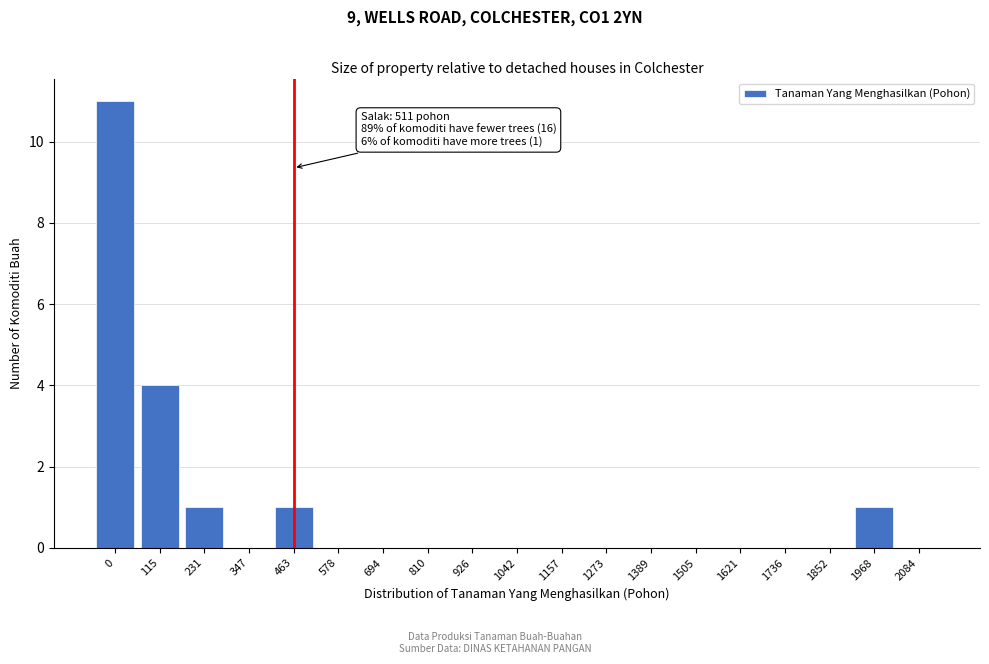

Reading left to right, transcribe all the data shown in this chart.

0=11	115=4	231=1	347=0	463=1	578=0	694=0	810=0	926=0	1042=0	1157=0	1273=0	1389=0	1505=0	1621=0	1736=0	1852=0	1968=1	2084=0